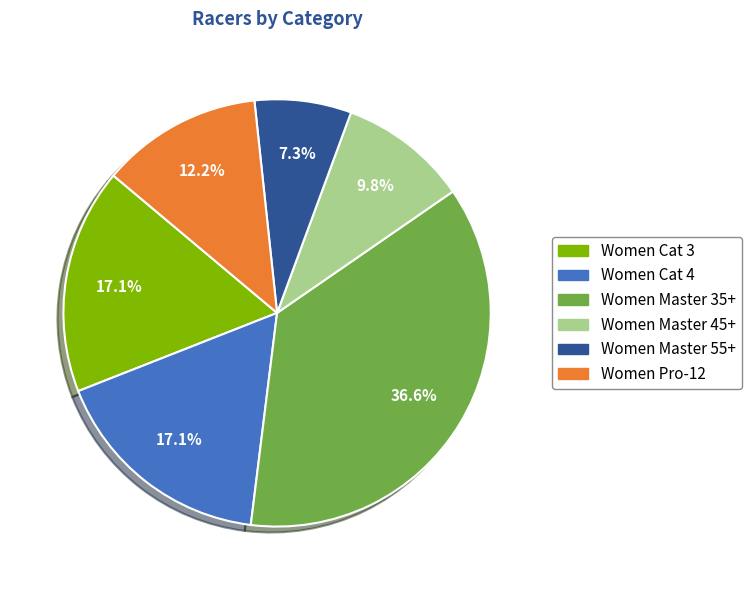

Does Women Pro-12 account for over 50% of the chart?

No